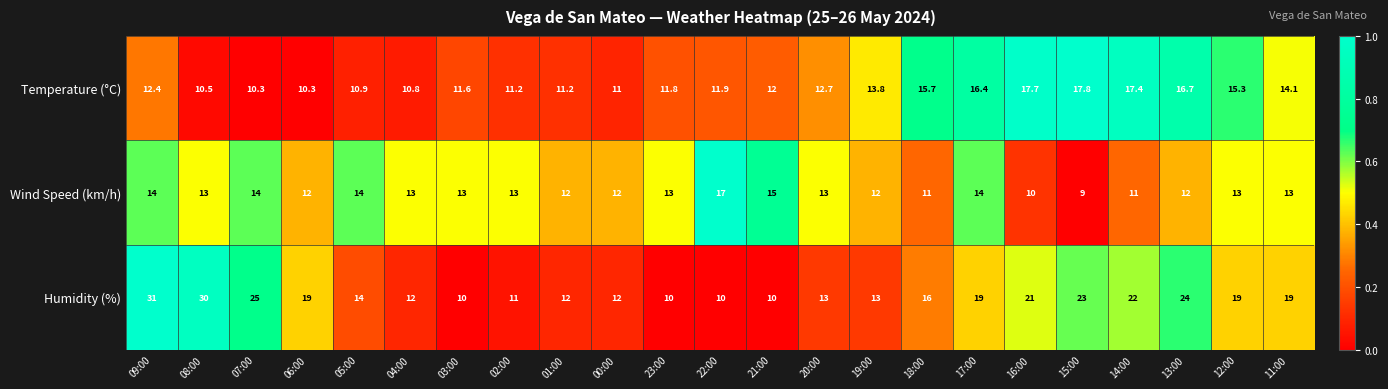

Which series changed the most between 01:00 and 20:00?

Temperature (°C)